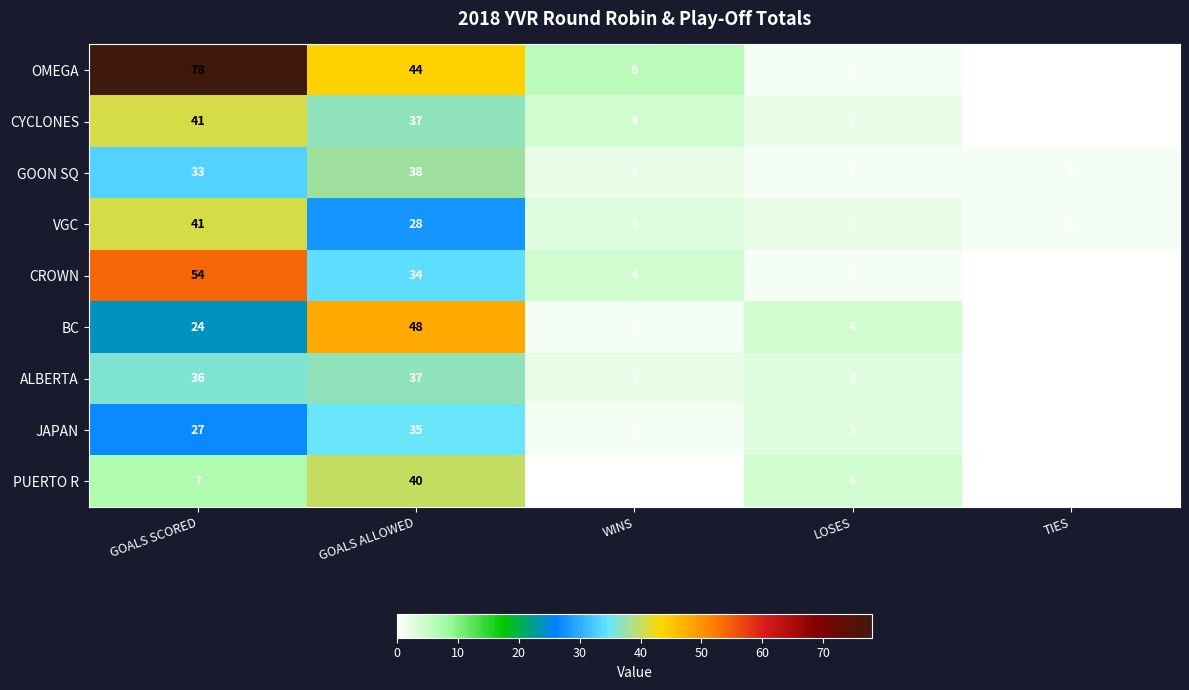

At how many categories does at least one series exceed 5?

3